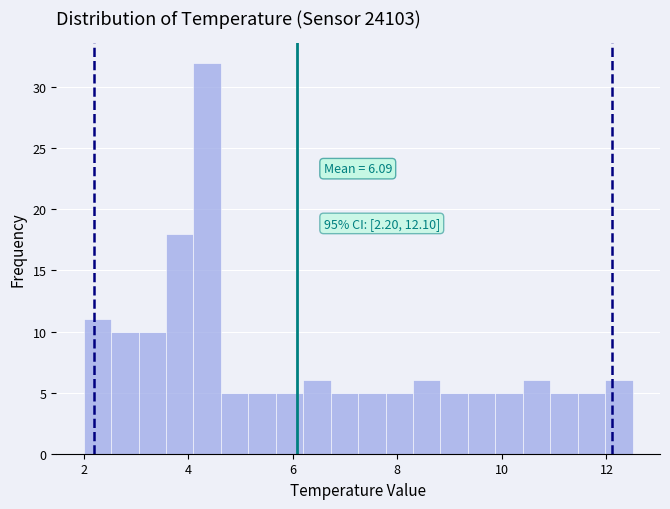

Around what value on the x-axis is the tallest bar? Give the approximate position of its centre, as read against the axis.

4.4